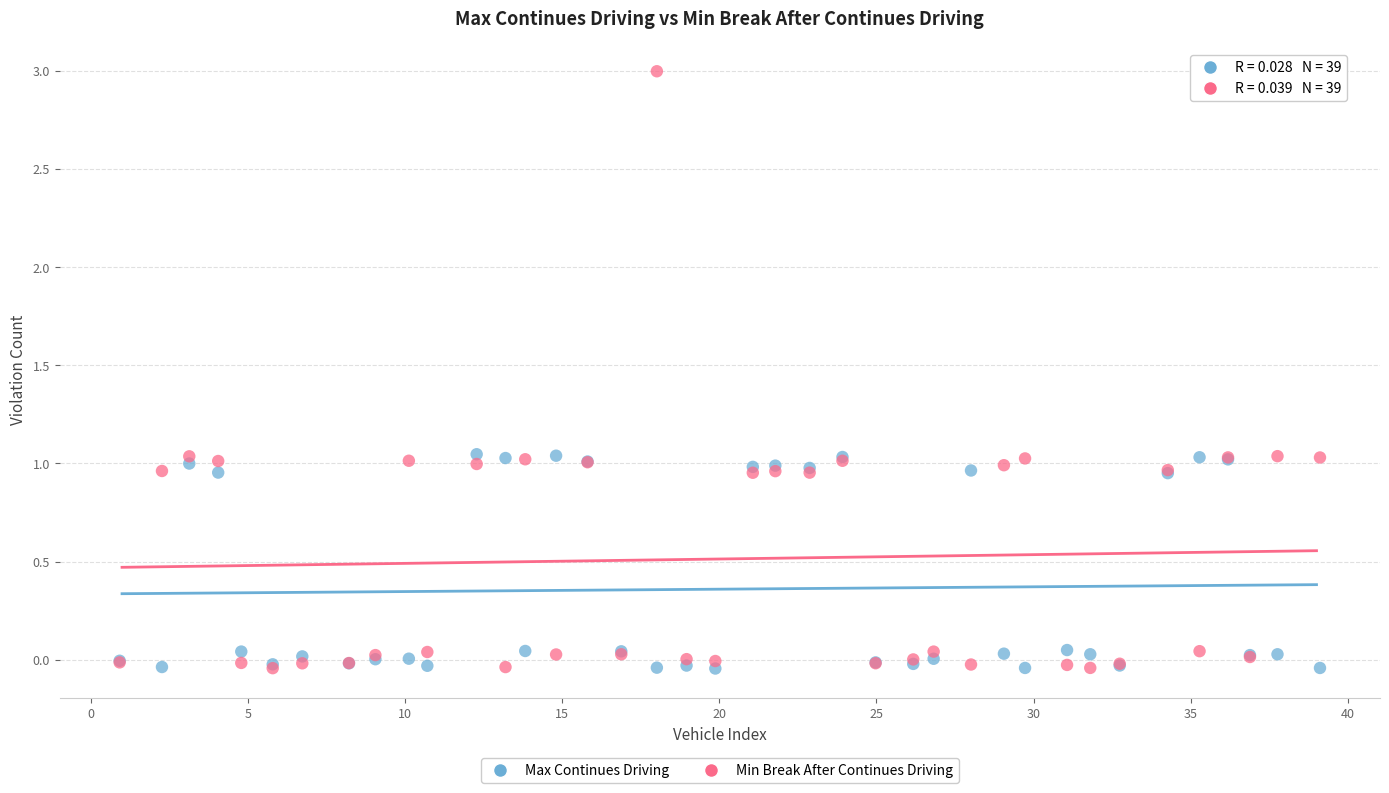

Which series contains the highest Y value?

Min Break After Continues Driving